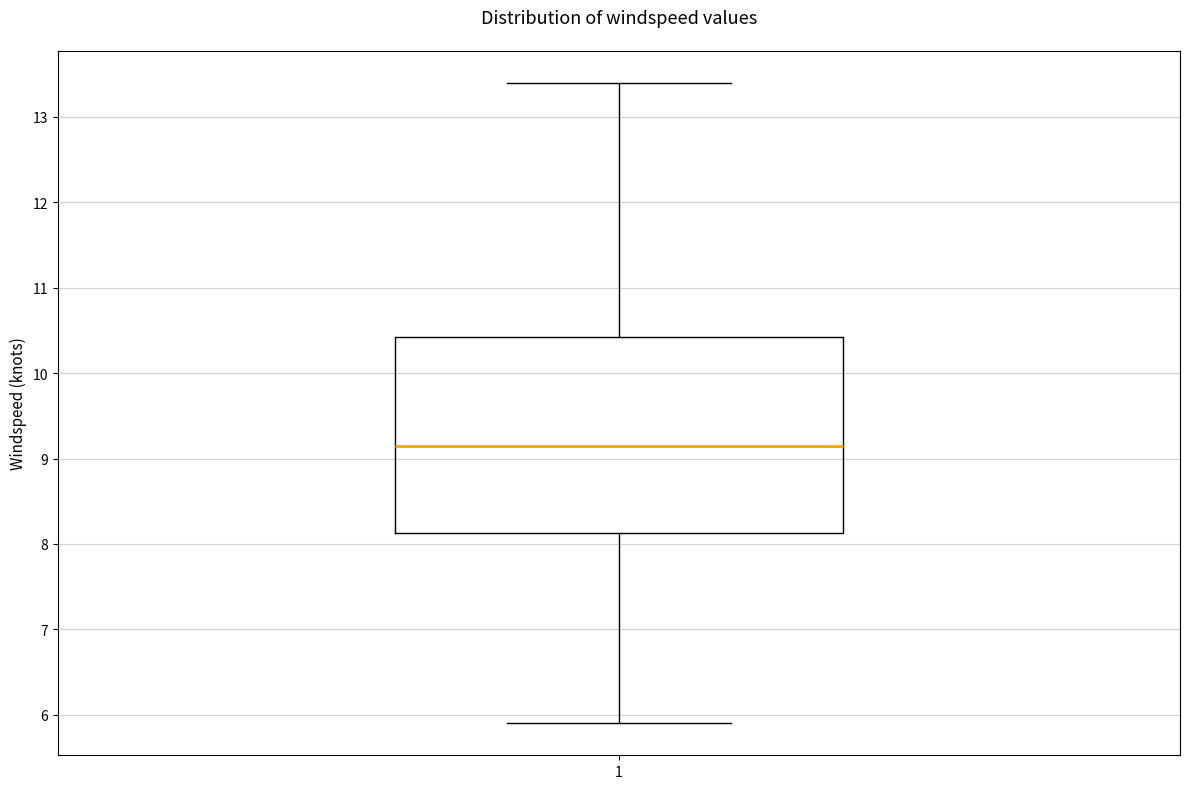

Transcribe this box plot: give where the median line is, the range the box spans, and where the two whiskers end, as read against the y-axis. The values are not printed on the chart, so give them approximately, as read against the axis.

median 9.2, box 8.1 to 10.4, whiskers 5.9 to 13.4